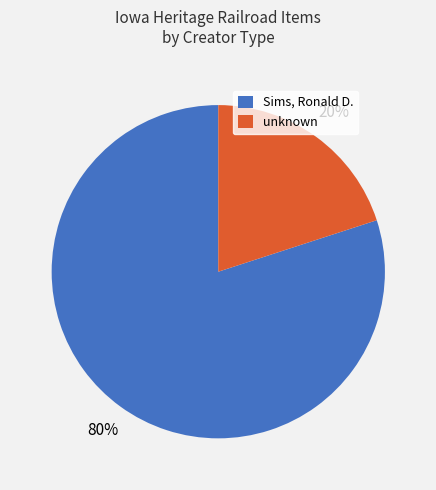

What percentage is the Sims, Ronald D. slice, to the nearest percent?

80%